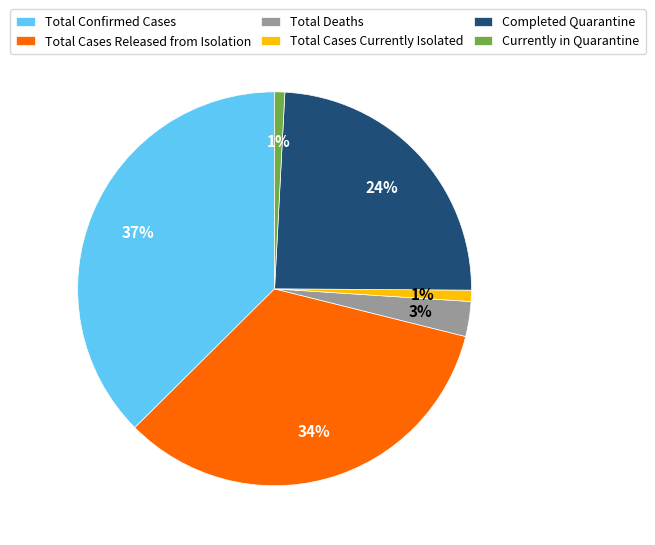

Combined, do Total Confirmed Cases and Total Cases Released from Isolation account for over 50%?

Yes